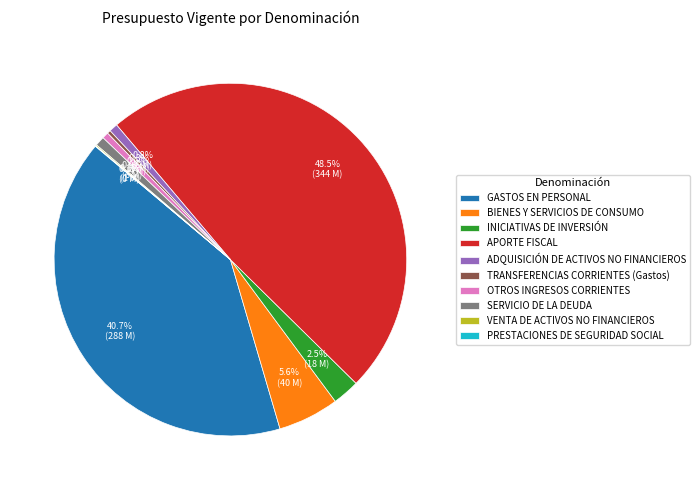

True or false: GASTOS EN PERSONAL accounts for 41% of the total.

True